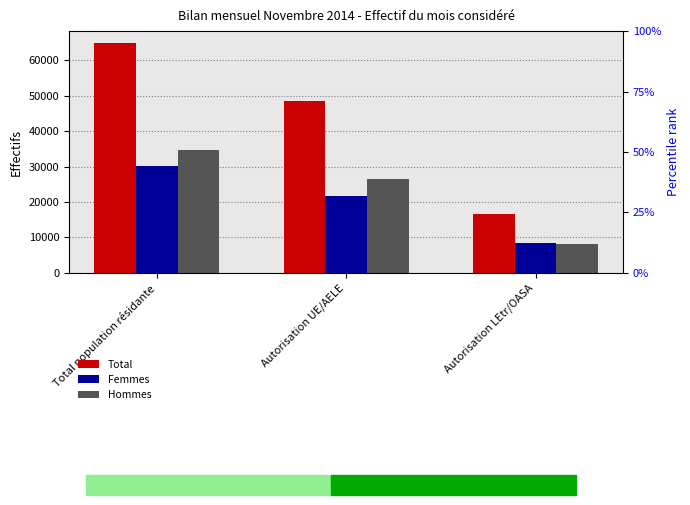

Is it true that Hommes equals 11311 at Autorisation LEtr/OASA?

False